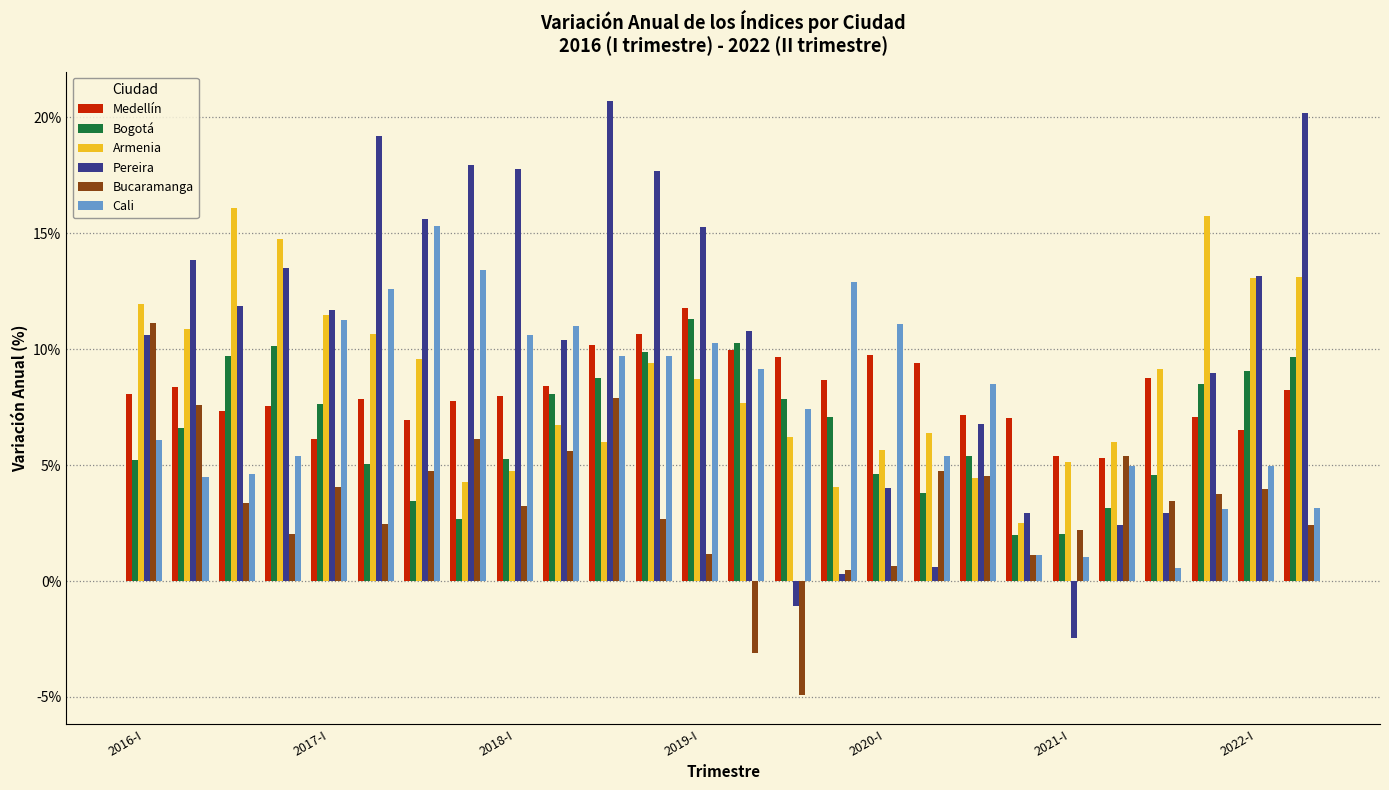

What is the average value of the Bucaramanga series?

3.3